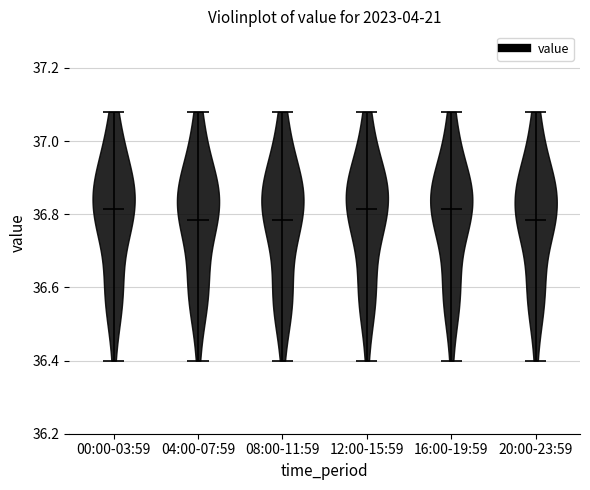

Reading left to right, read every violin against the y-axis: where its median line is, and the lowest and highest points it reaches. The values are not printed on the chart, so give them approximately, as read against the axis.

00:00-03:59: median line 36.82, lowest point 36.40, highest point 37.08
04:00-07:59: median line 36.78, lowest point 36.40, highest point 37.08
08:00-11:59: median line 36.78, lowest point 36.40, highest point 37.08
12:00-15:59: median line 36.82, lowest point 36.40, highest point 37.08
16:00-19:59: median line 36.82, lowest point 36.40, highest point 37.08
20:00-23:59: median line 36.78, lowest point 36.40, highest point 37.08